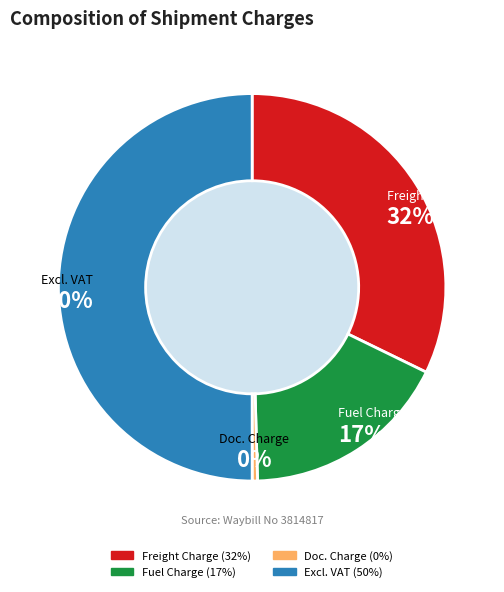

Count the number of slices in the pie.

4